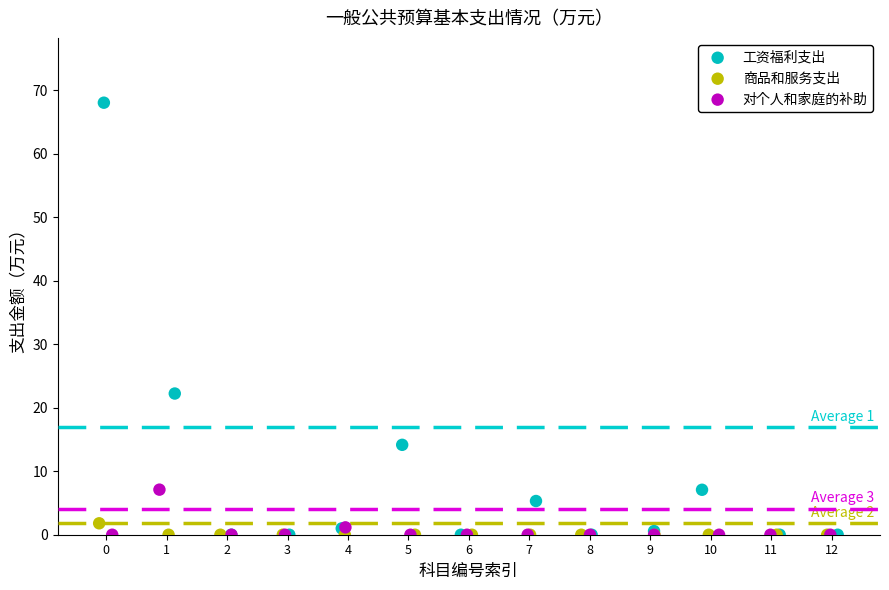

Which series reaches the maximum Y coordinate?

工资福利支出